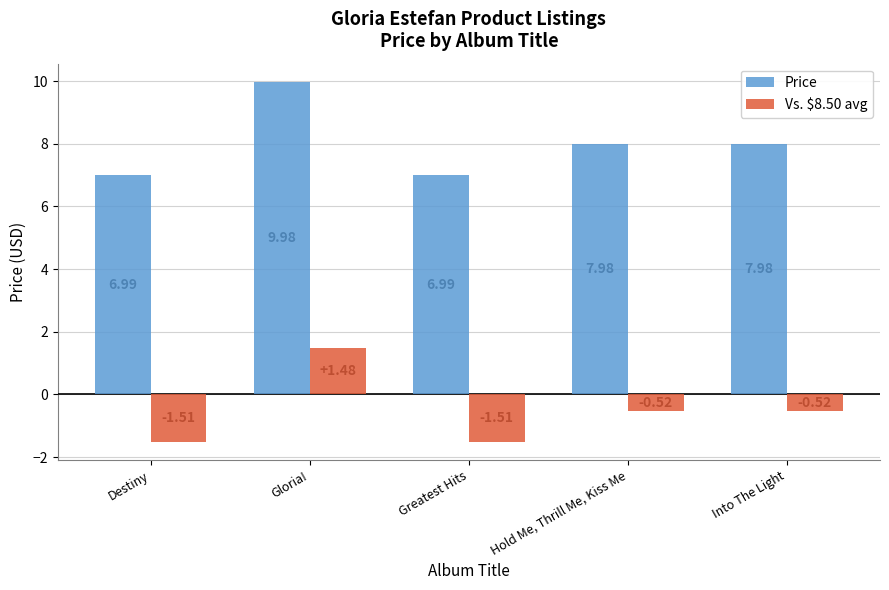

Rank the series by their average value, from lowest to highest.

Vs. $8.50 avg, Price